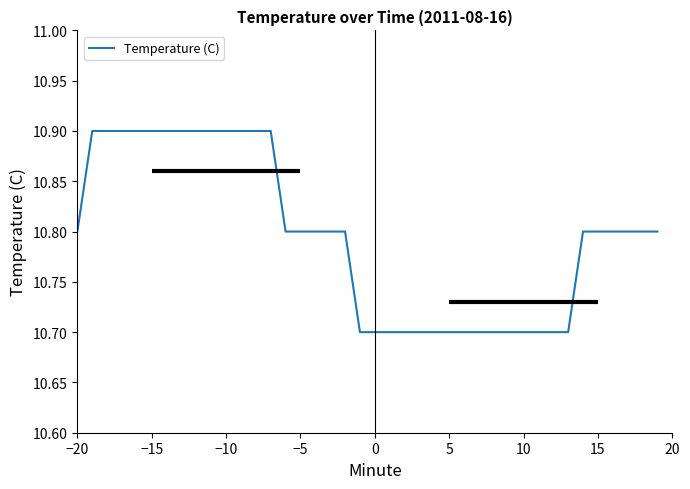

What is the minimum value shown in the chart?

10.7